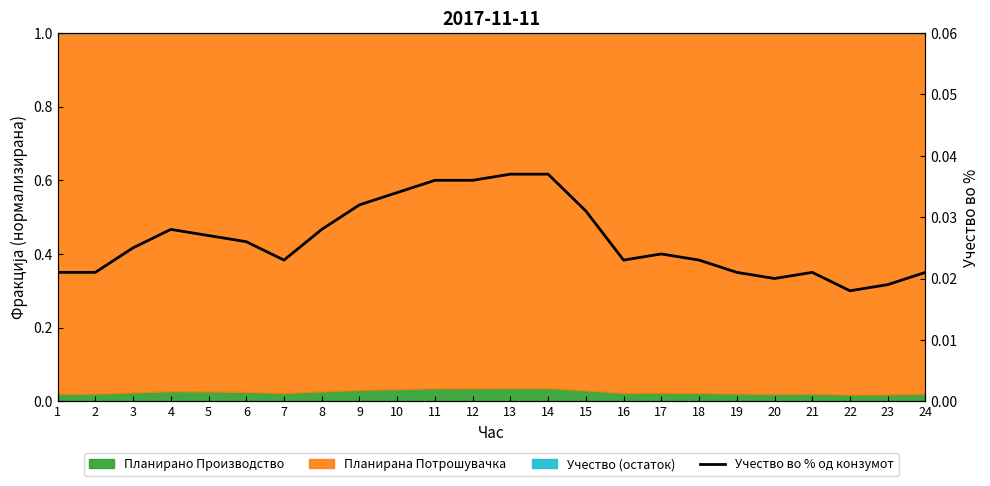

True or false: there are more than 1 points higher than both neighbors.

True